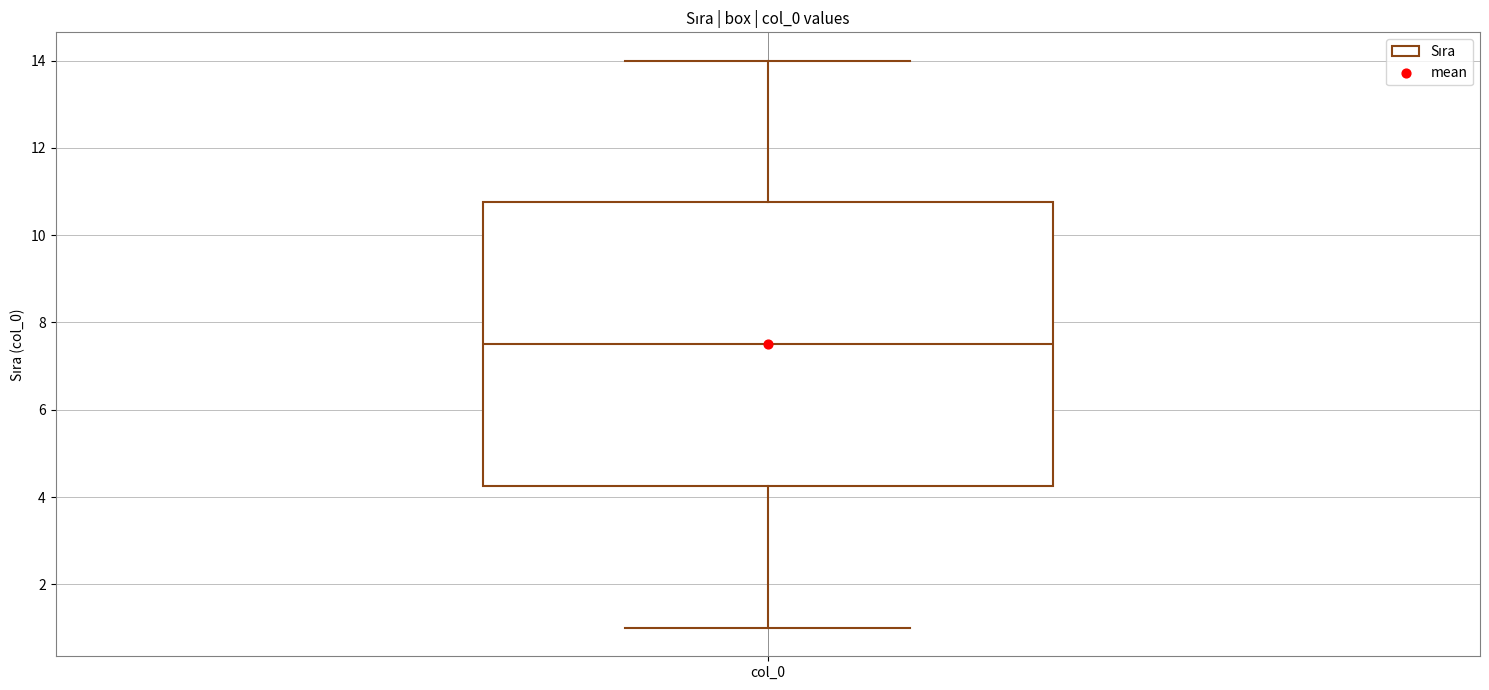

Transcribe this box plot: give where the median line is, the range the box spans, and where the two whiskers end, as read against the y-axis. The values are not printed on the chart, so give them approximately, as read against the axis.

median 7.6, box 4.2 to 10.8, whiskers 1.0 to 14.0